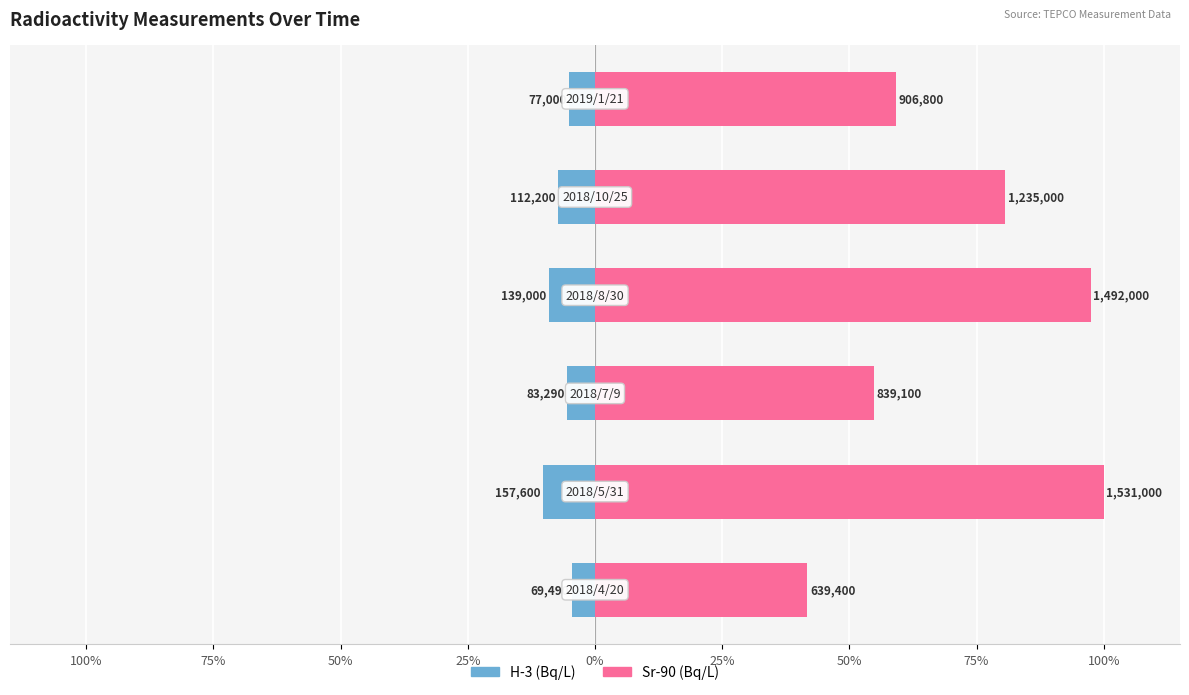

How many groups of bars are there?

6